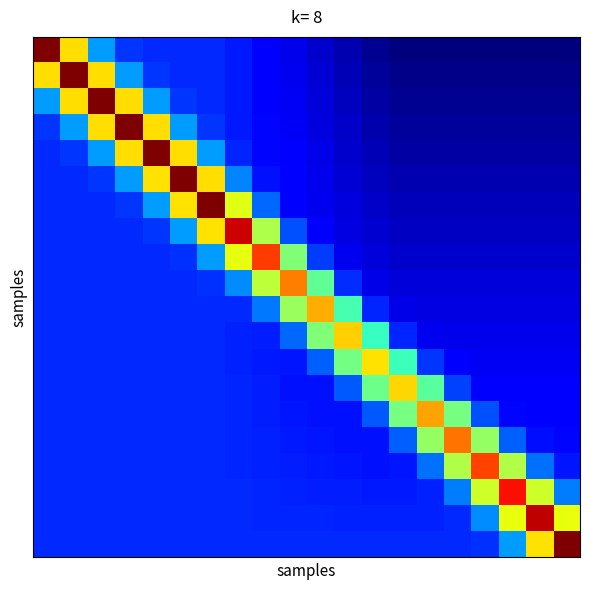

Count the number of categories in the chart.

20